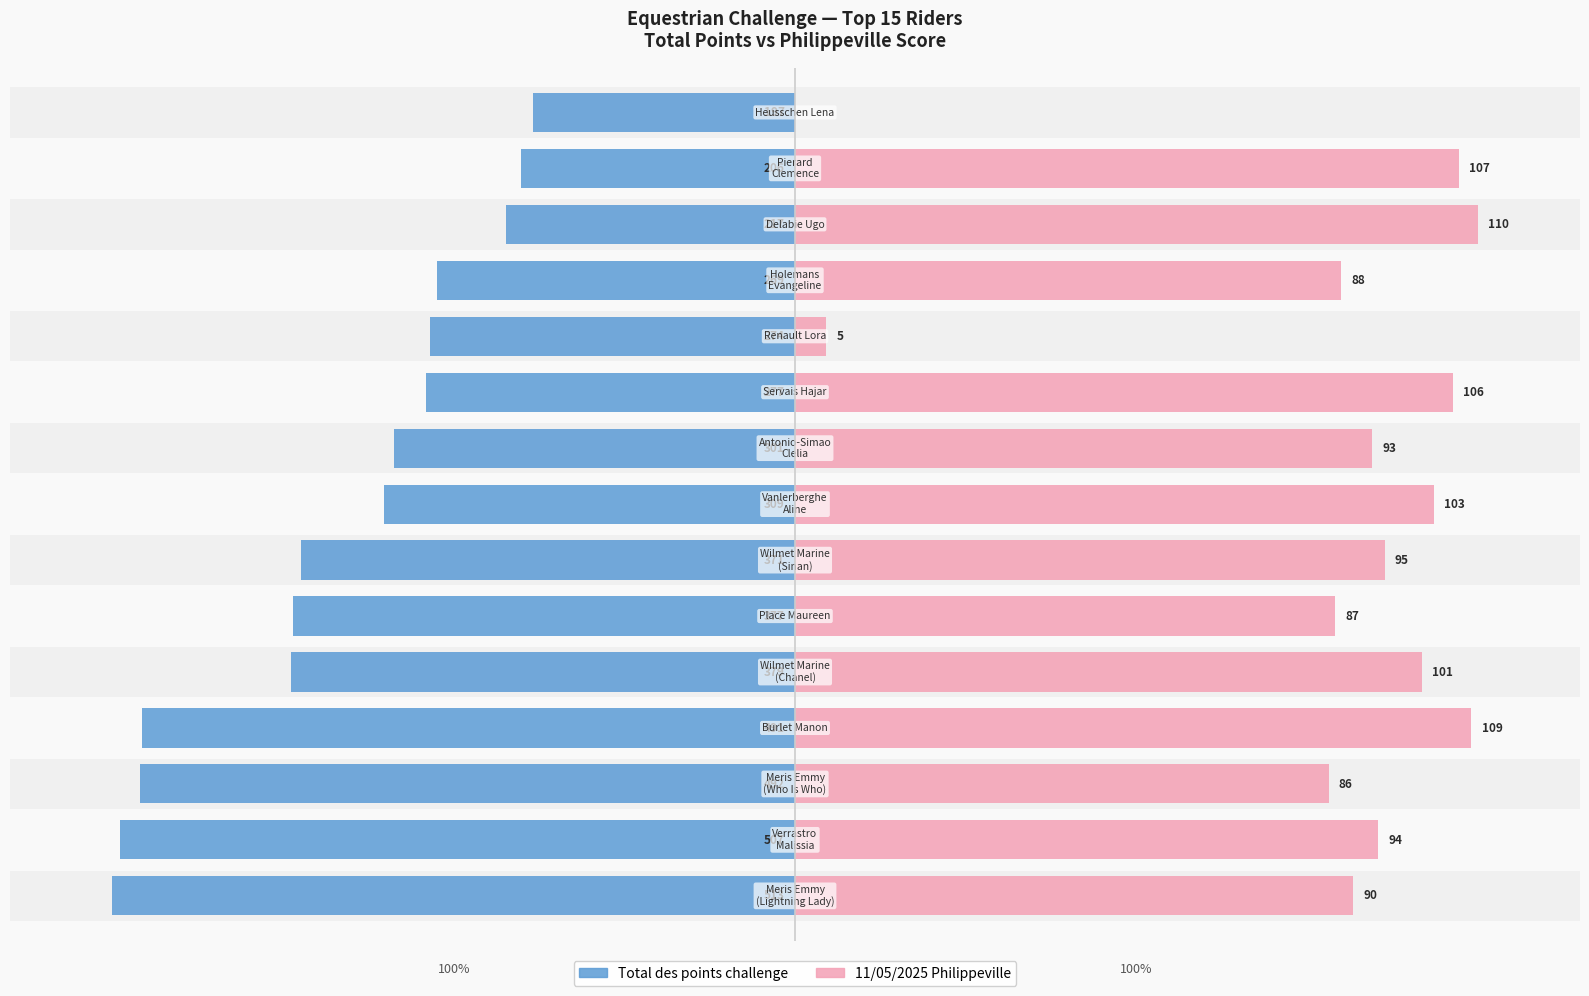

What is the spread (max minus min) of values at 5?

152.6